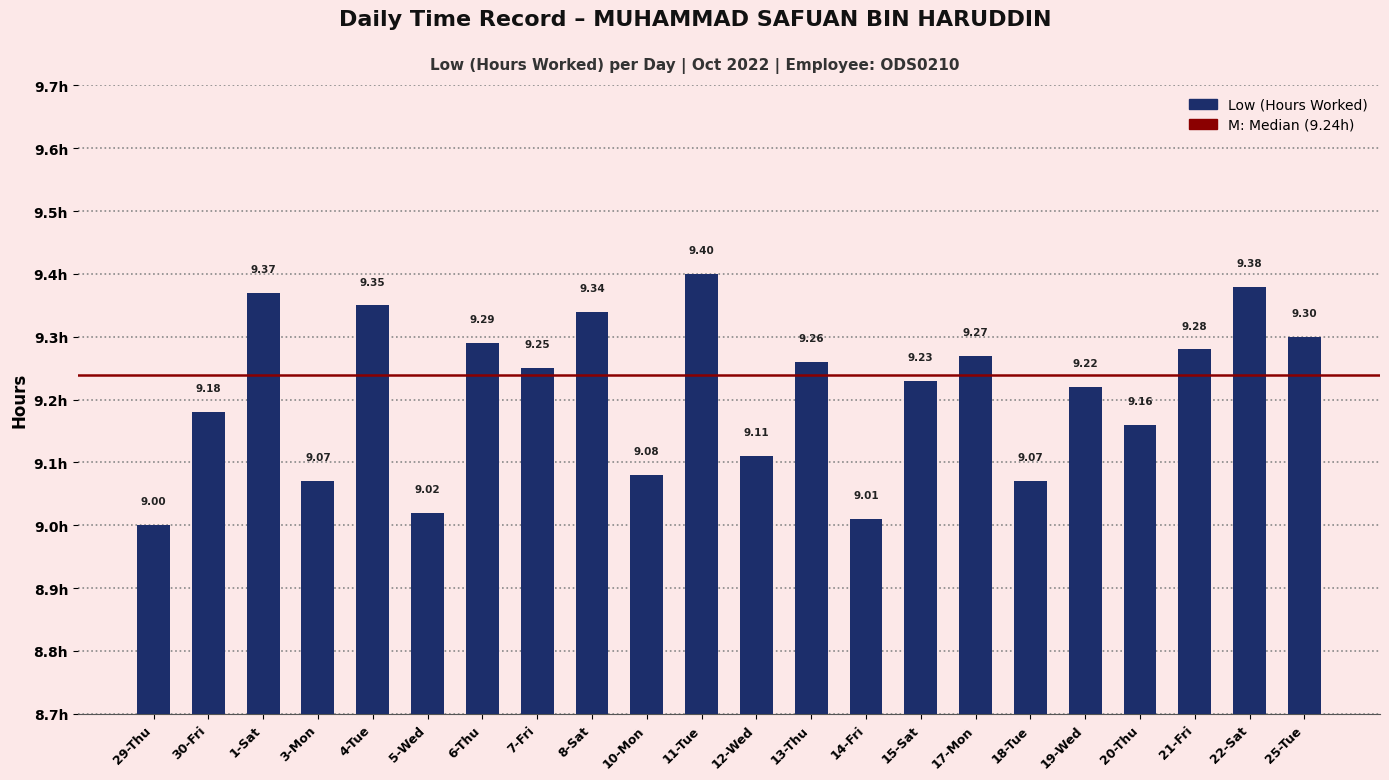

Is it true that the value at 7-Fri is 9.2?

True